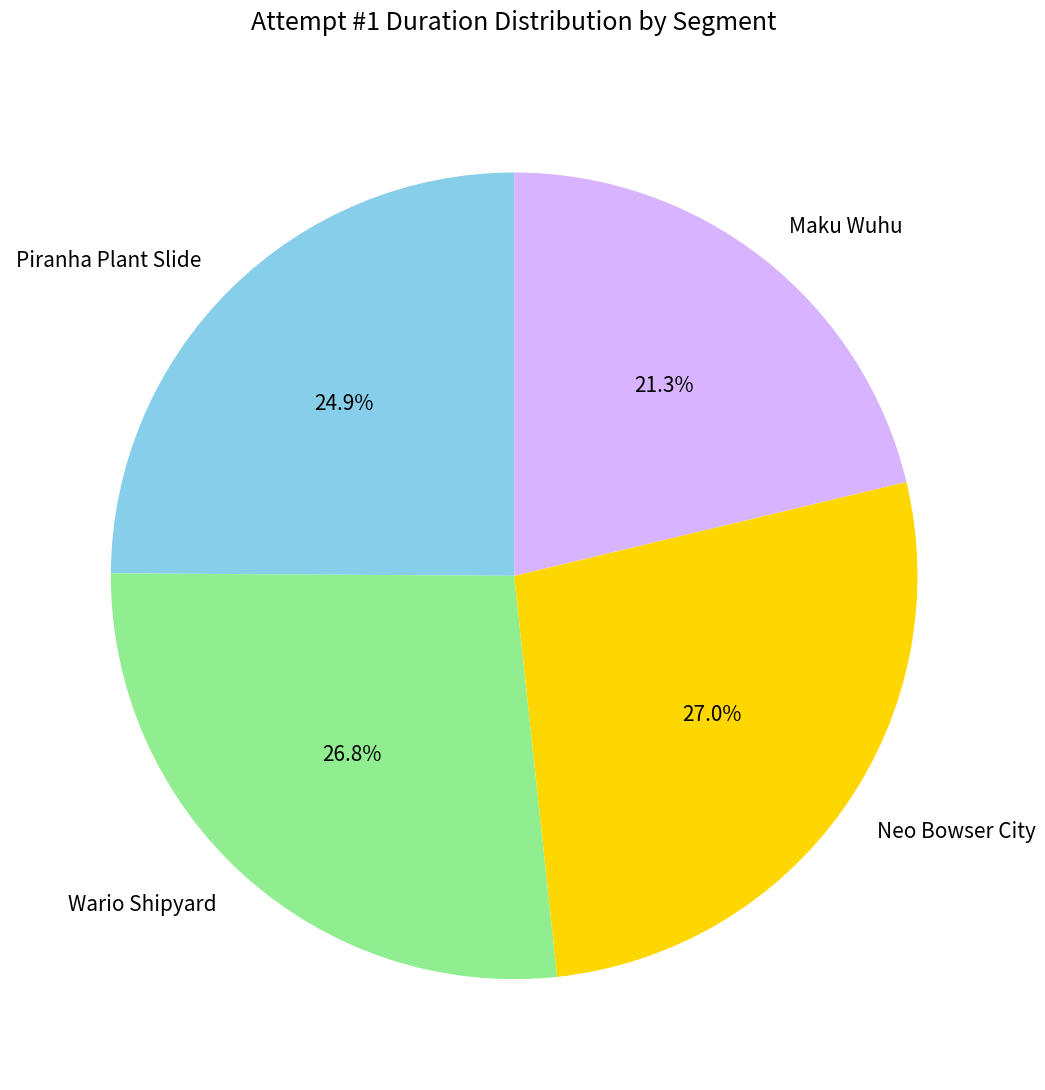

To the nearest percent, what portion does Neo Bowser City represent?

27%